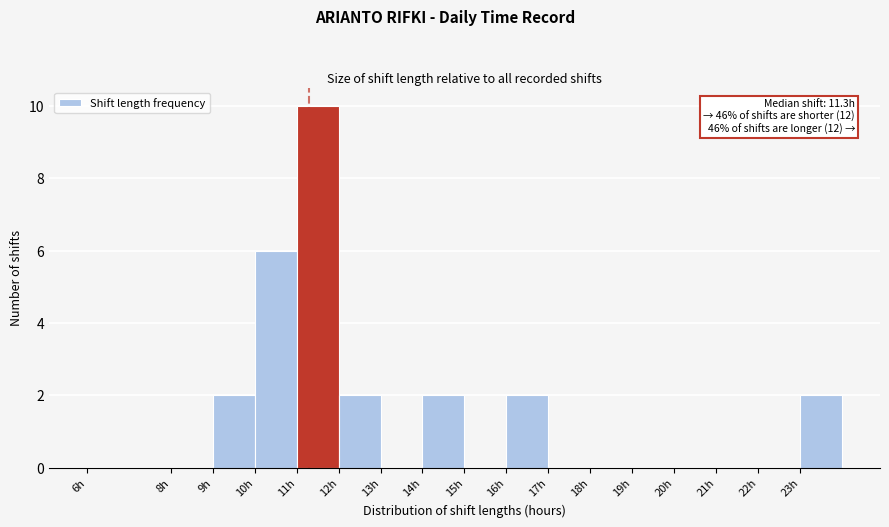

Which range on the x-axis has the tallest bar?

11 to 12